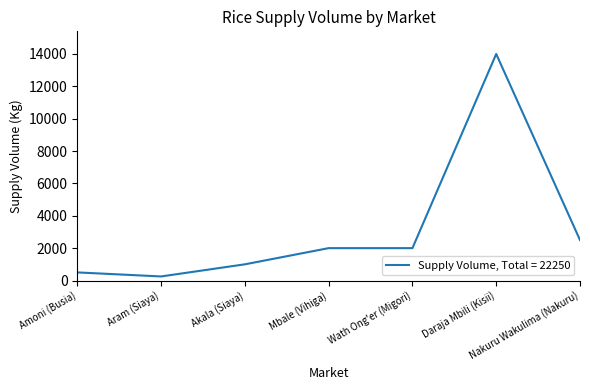

Reading left to right, extract all data points from this chart.

500	250	1000	2000	2000	14000	2500